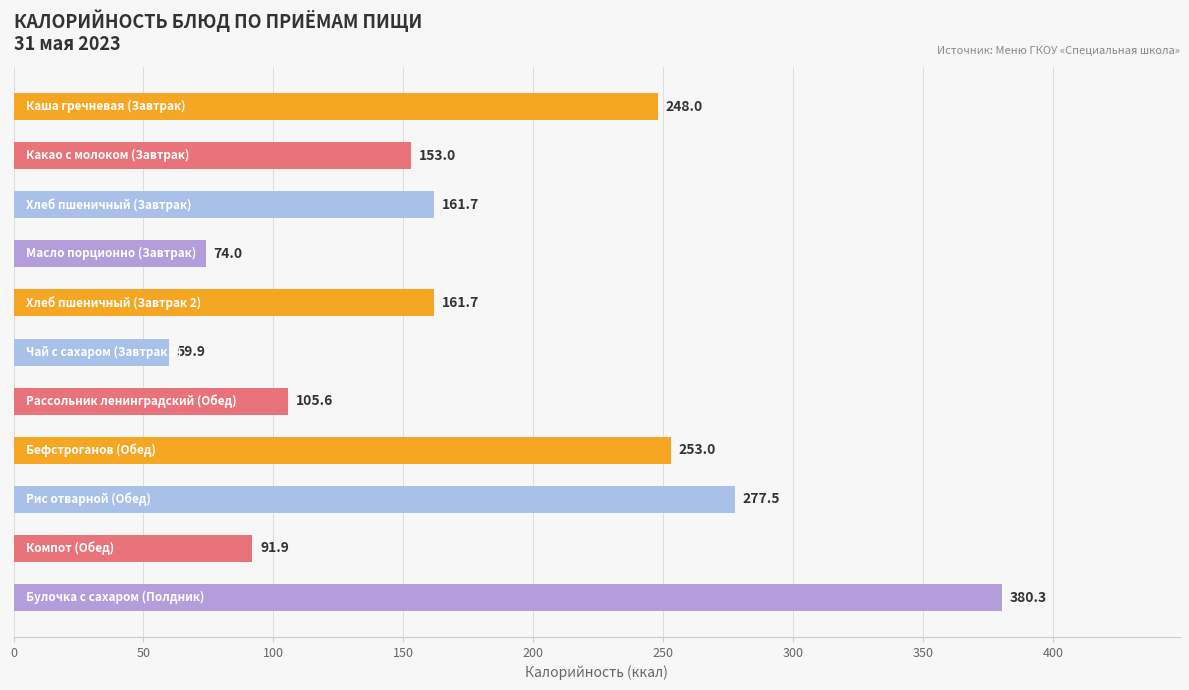

Count the number of data series in this chart.

1